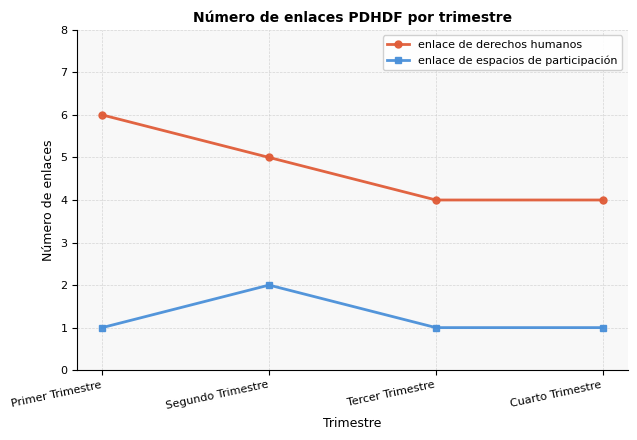

Does the chart display data point markers on the line(s)?

Yes